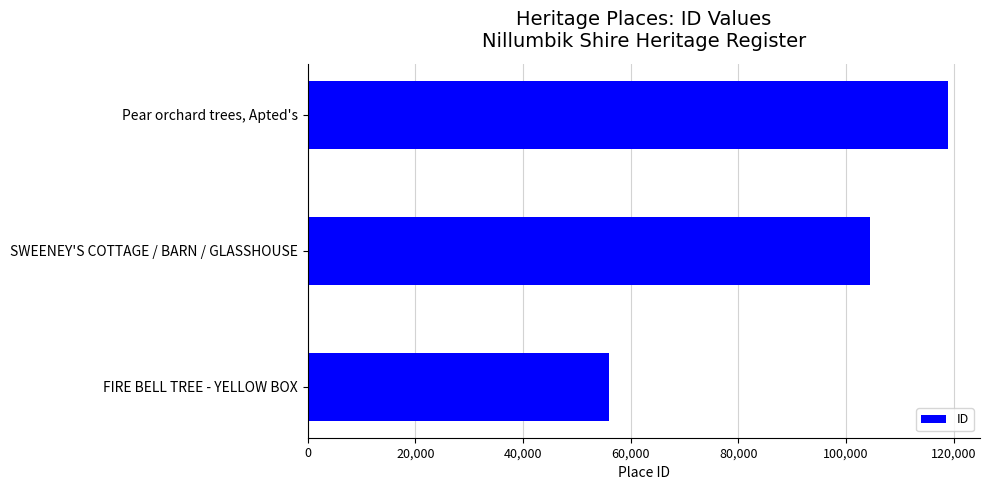

List the labels in order of value, smallest first.

FIRE BELL TREE - YELLOW BOX, SWEENEY'S COTTAGE / BARN / GLASSHOUSE, Pear orchard trees, Apted's